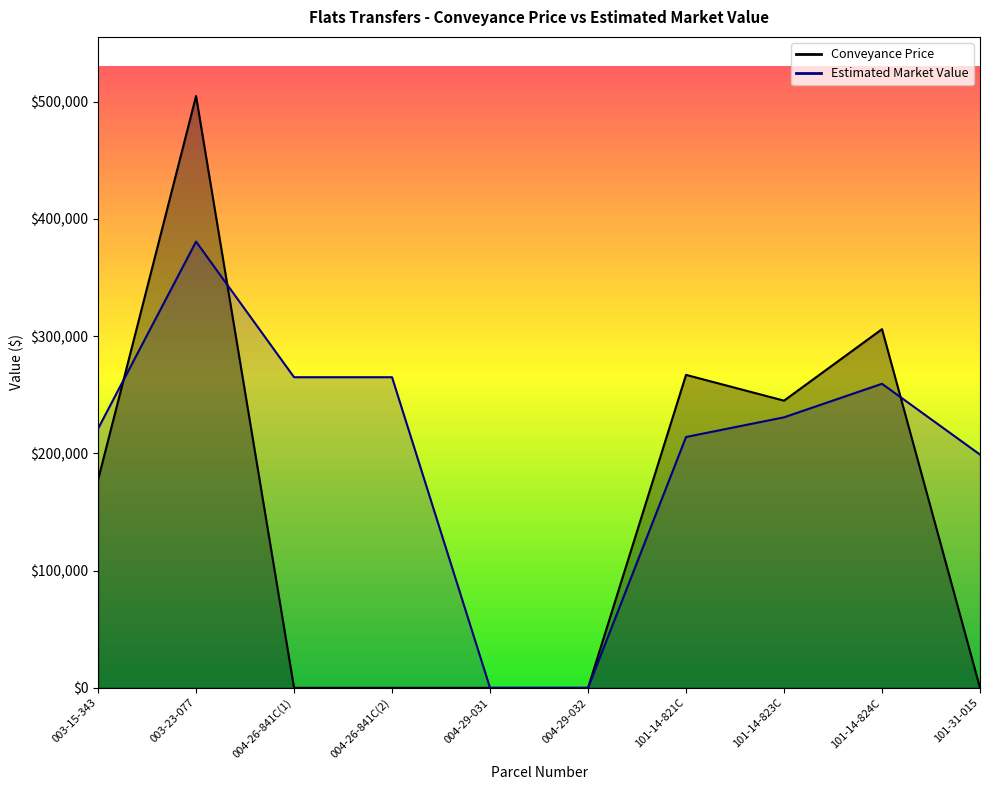

True or false: Conveyance Price has more than 2 interior local peaks.

True